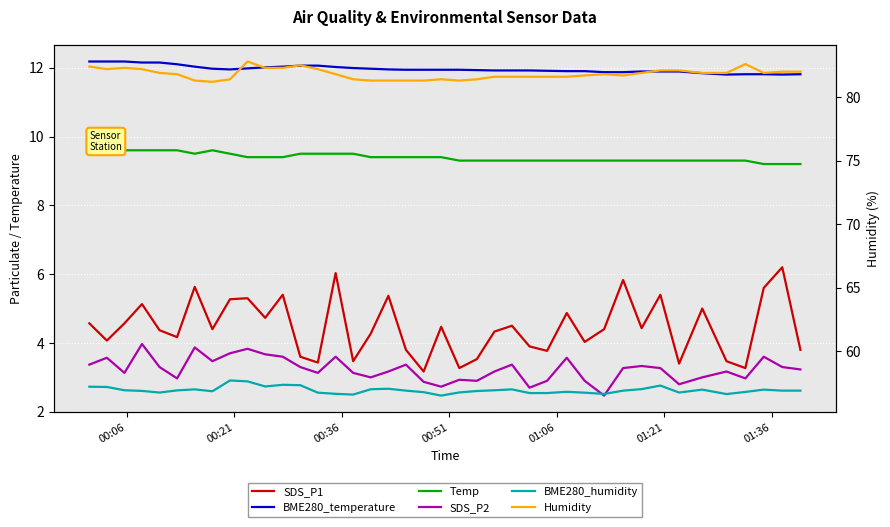

What is the label of the 6th point from the left?

01:21